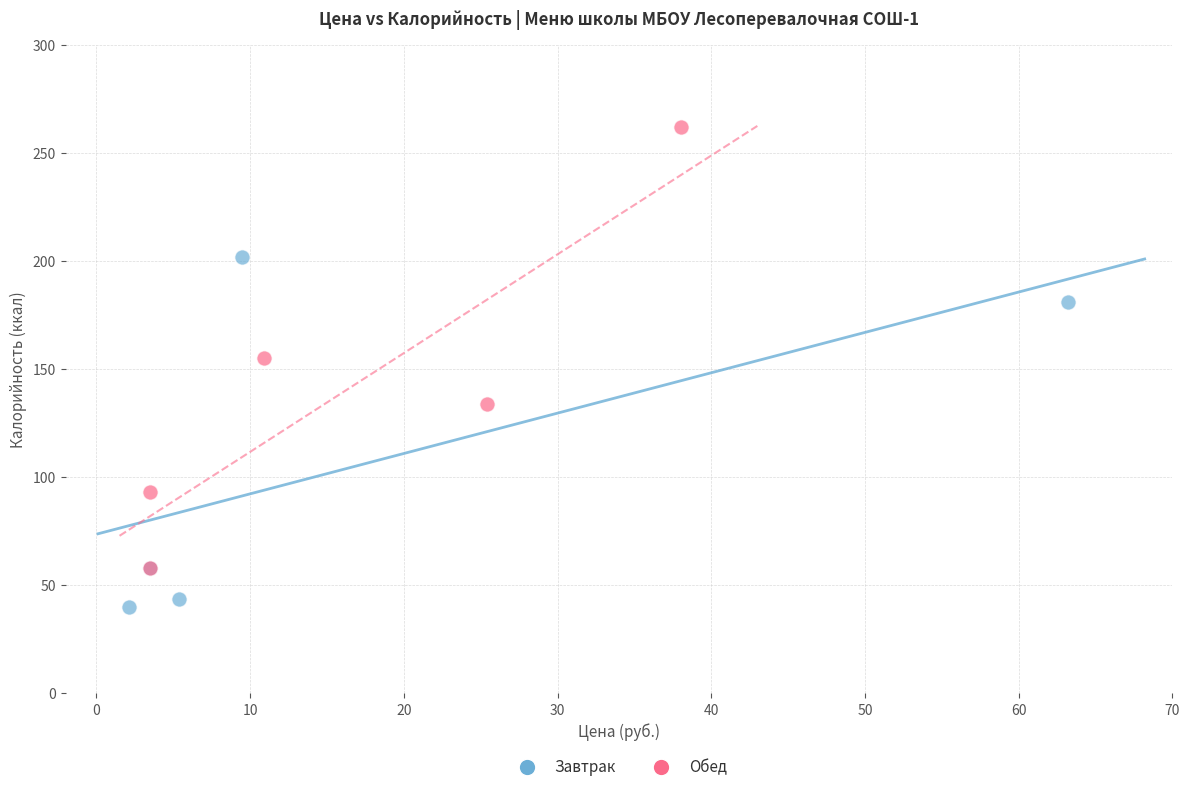

Which series contains the lowest Y value?

Завтрак